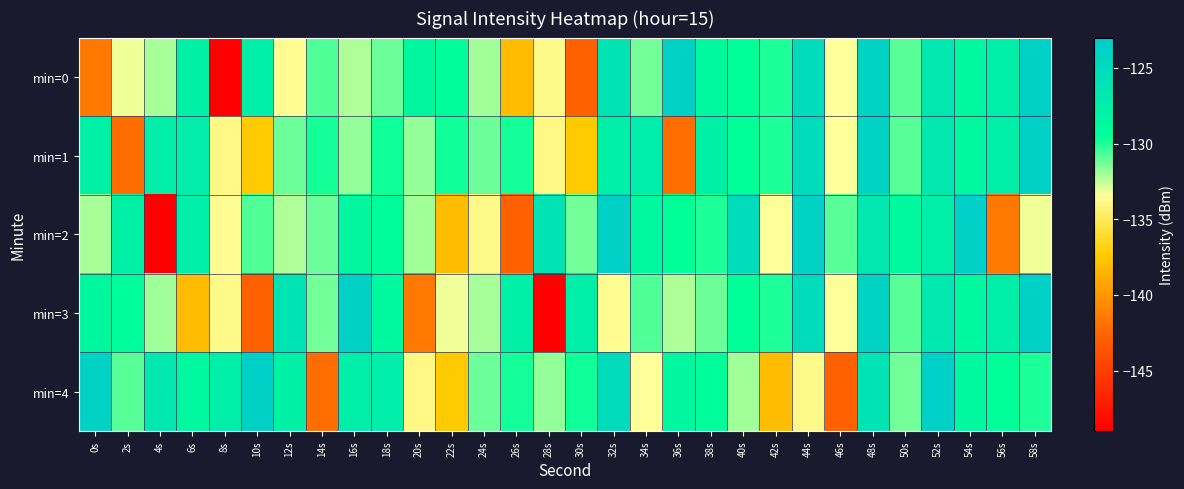

At 44s, list the series in order from largest to smallest.

min=2, min=0, min=1, min=3, min=4